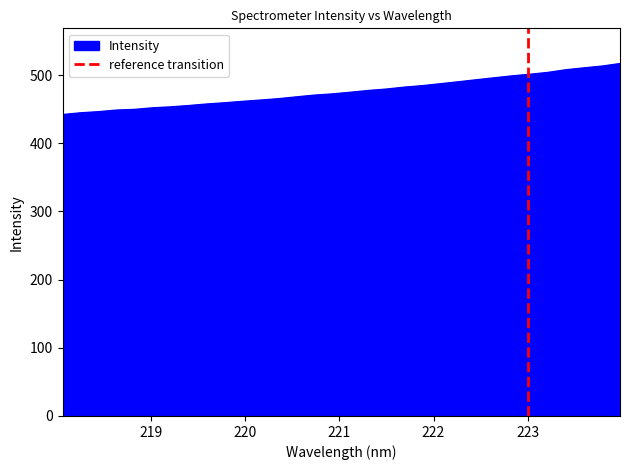

What is the lowest value of the Intensity series?

442.0